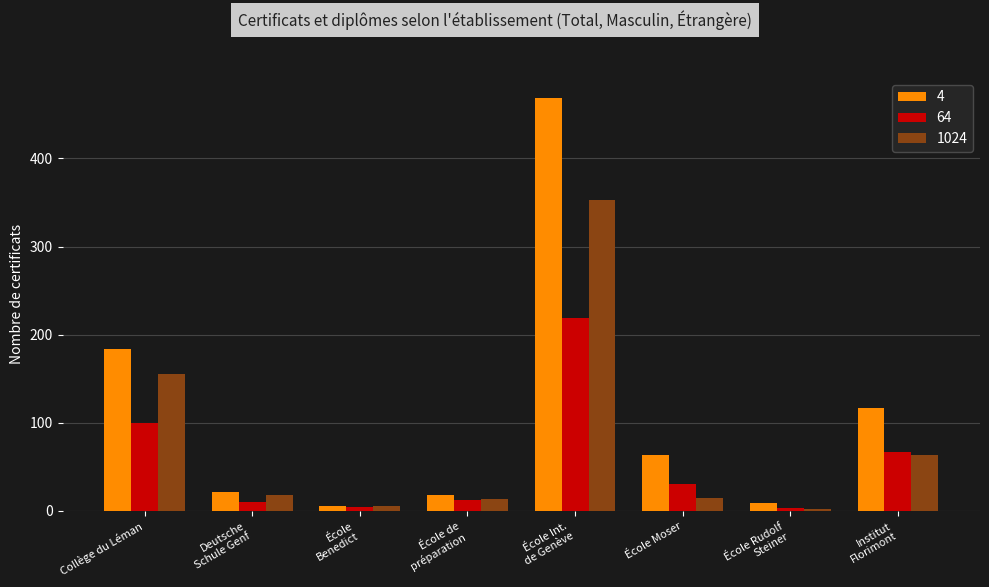

At which label does 1024 first exceed 18?

Collège du Léman